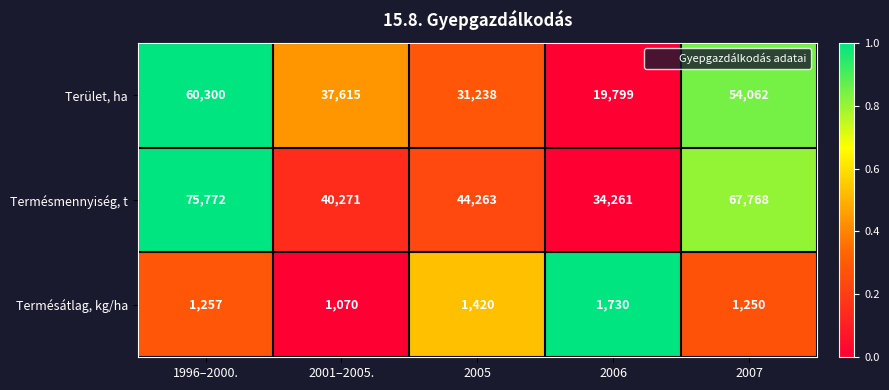

Between 2001–2005. and 2005, which series saw the biggest shift?

Terület, ha